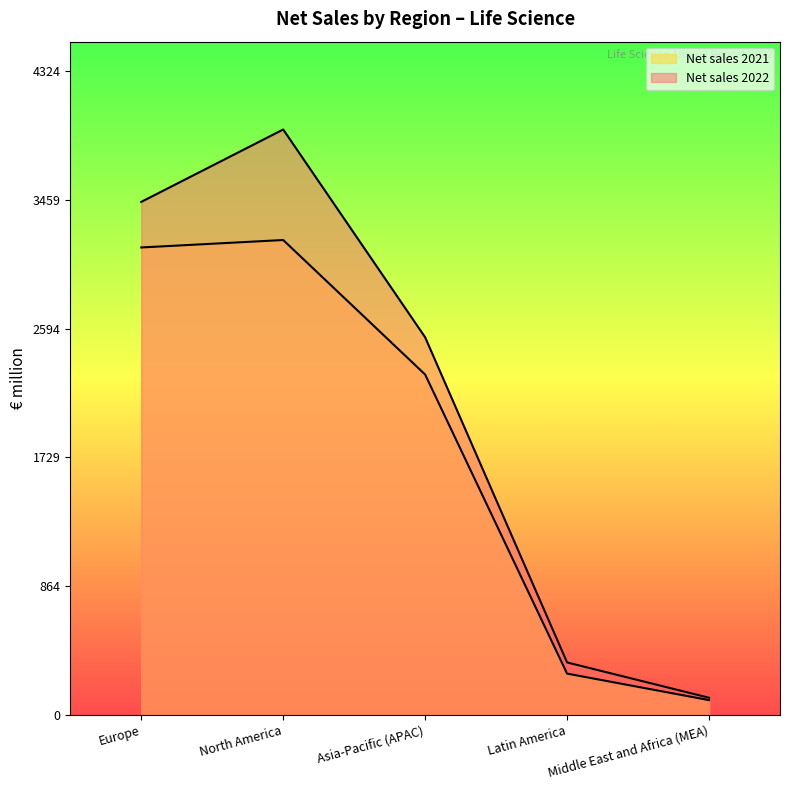

List the labels in order of Net sales 2022 value, smallest first.

Middle East and Africa (MEA), Latin America, Asia-Pacific (APAC), Europe, North America